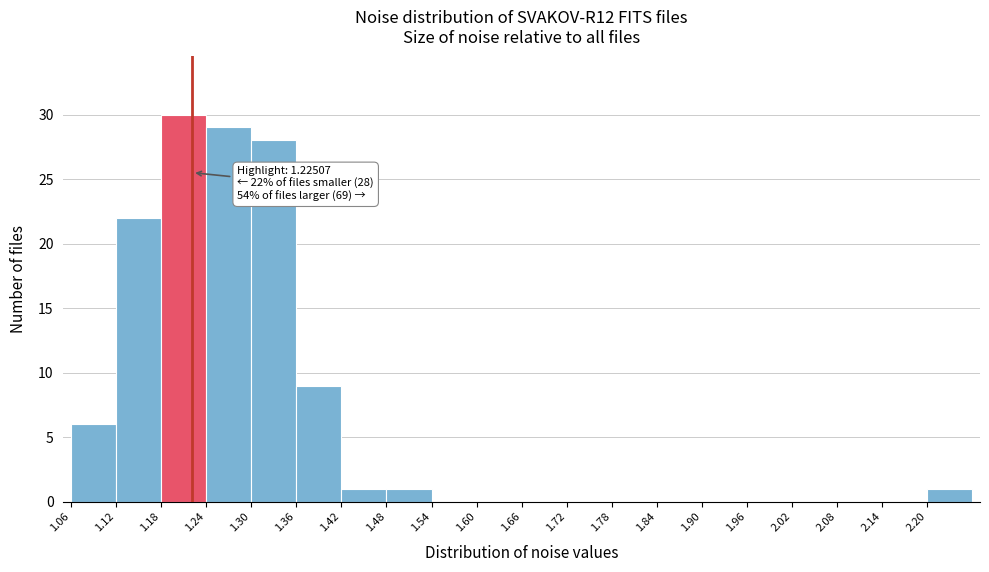

Over which range of the x-axis is the bar tallest?

1.18 to 1.24